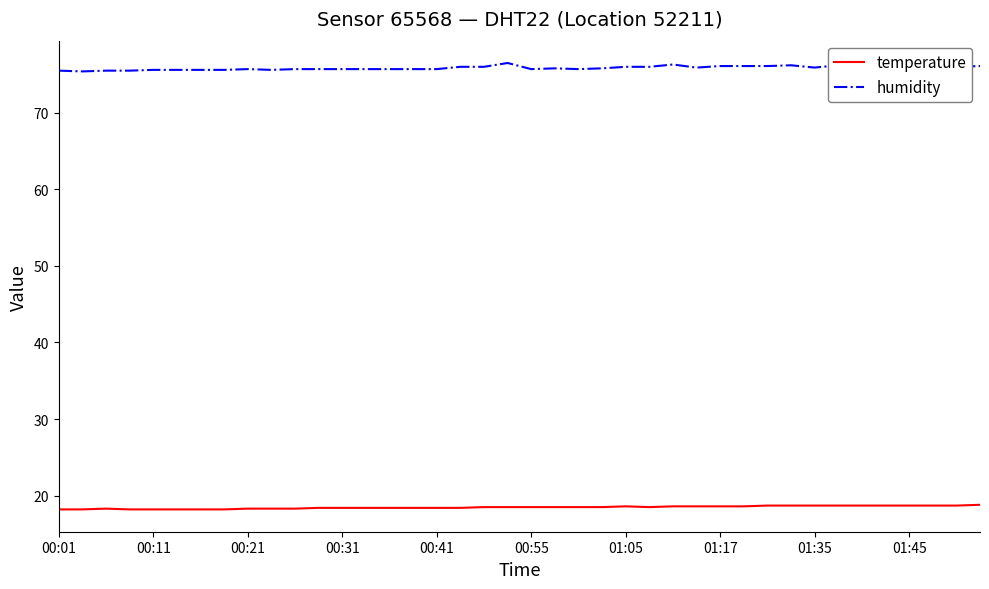

Which series has the widest spread of values?

humidity